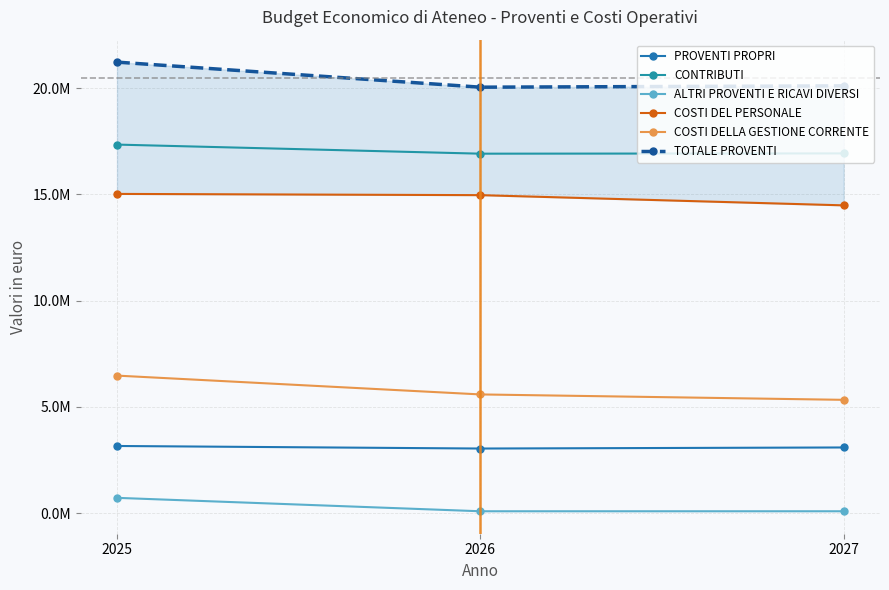

Reading left to right, transcribe all the data shown in this chart.

PROVENTI PROPRI: 2025=3160600	2026=3040600	2027=3090600
CONTRIBUTI: 2025=17343569	2026=16915869	2027=16928499
ALTRI PROVENTI E RICAVI DIVERSI: 2025=720179	2026=88549	2027=88549
COSTI DEL PERSONALE: 2025=15022758	2026=14964548	2027=14483925
COSTI DELLA GESTIONE CORRENTE: 2025=6472506	2026=5586668	2027=5332168
TOTALE PROVENTI: 2025=21224348	2026=20045018	2027=20107648